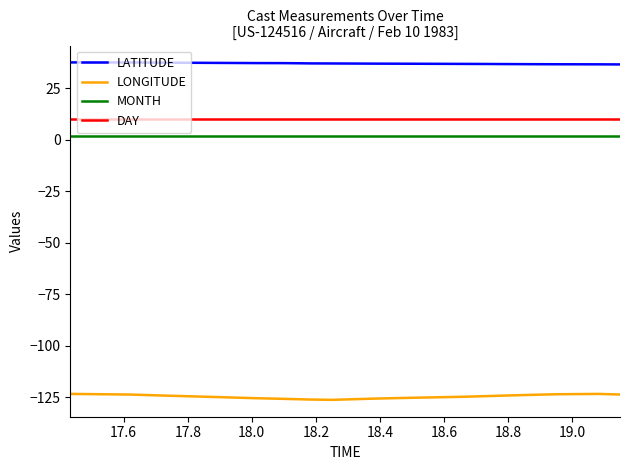

What is the lowest value of the DAY series?

10.0